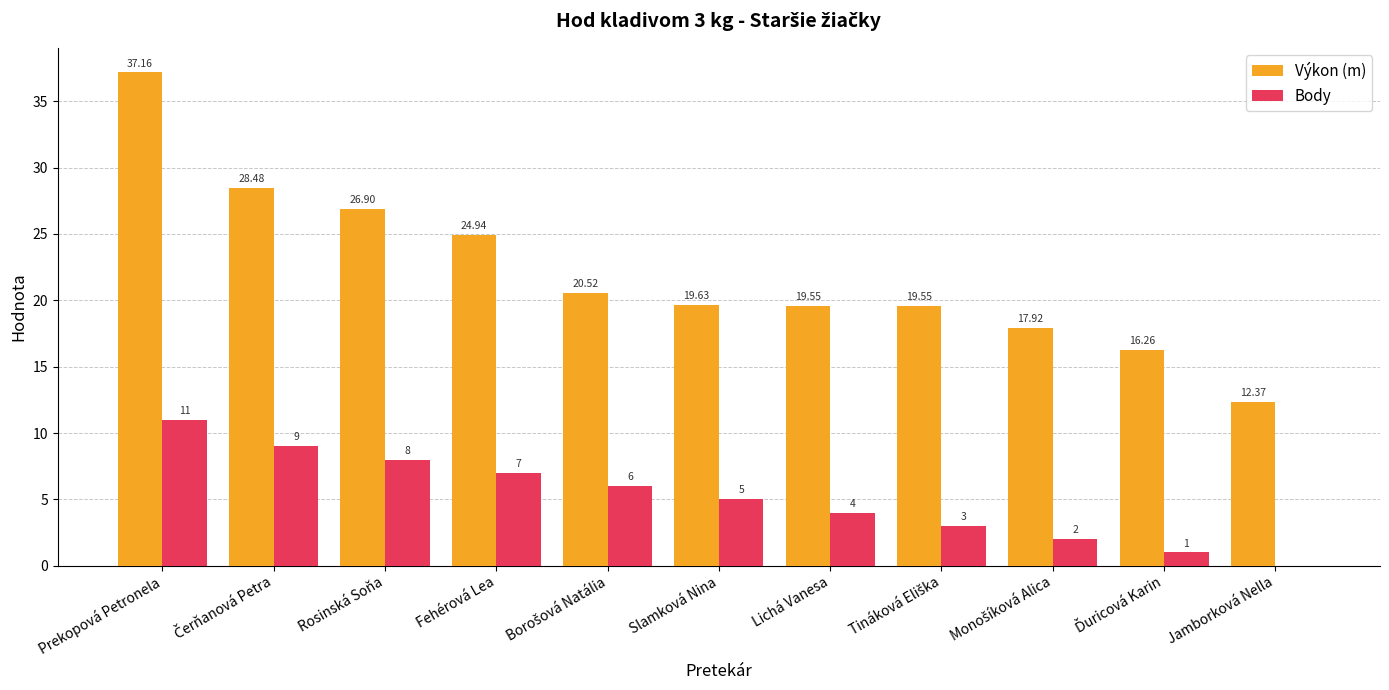

What value does the Výkon (m) series have at Jamborková Nella?

12.4